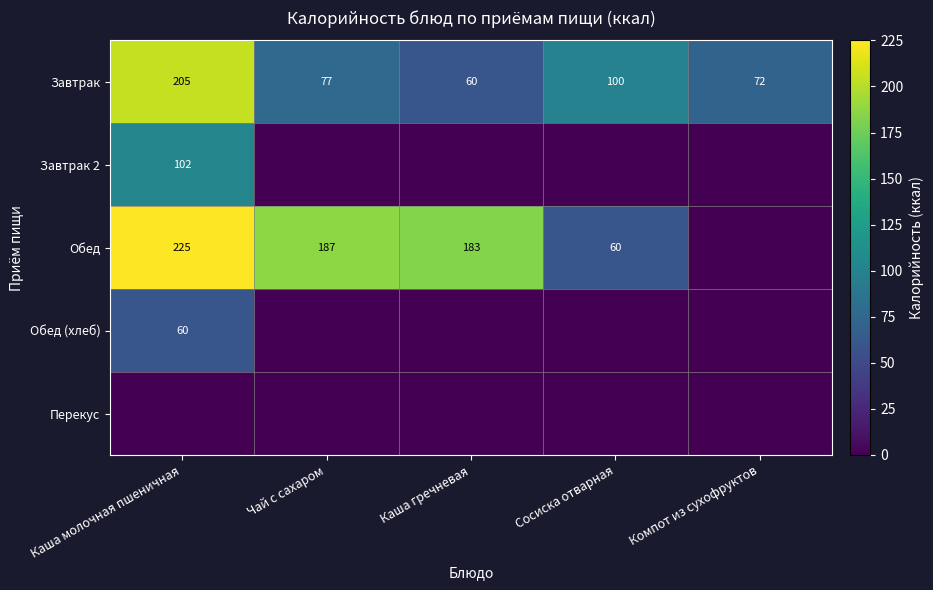

At which label does Завтрак reach its minimum?

Каша гречневая